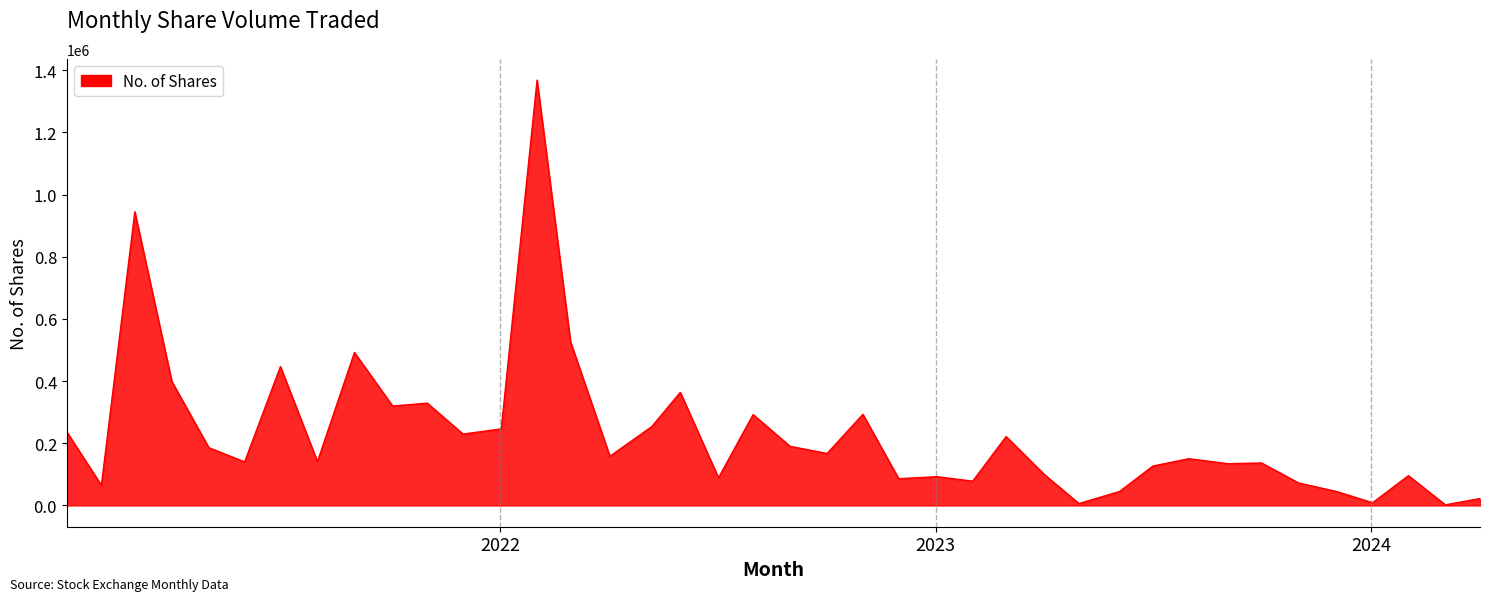

What is the greatest value displayed?

1368544